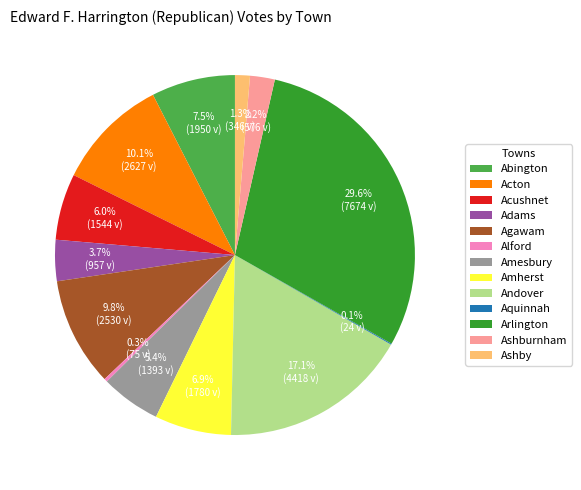

To the nearest percent, what is the difference between the largest and smallest slice percentages?

30%